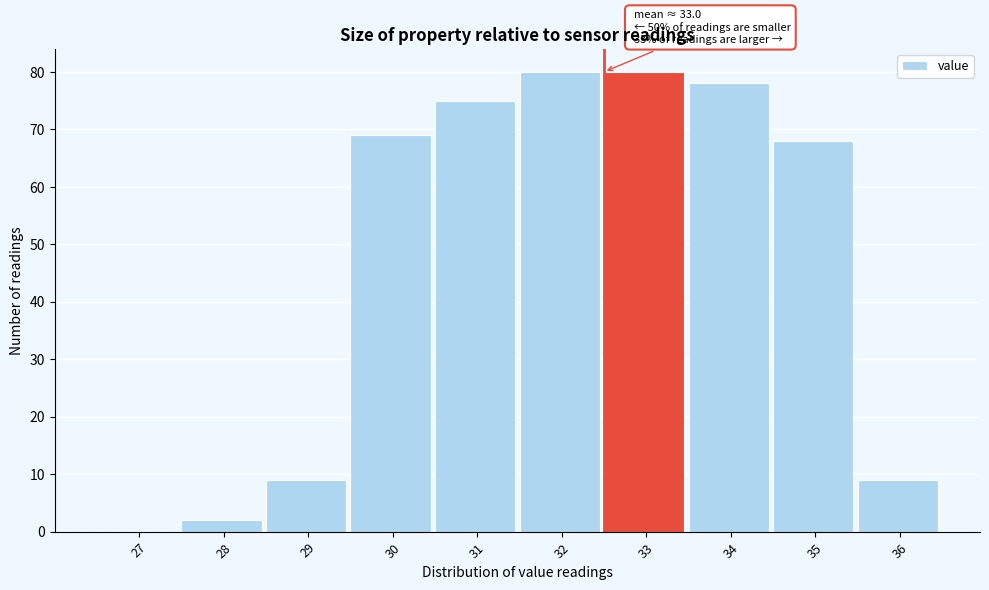

Reading right to left, transcribe all the data shown in this chart.

36=9	35=68	34=78	33=80	32=80	31=75	30=69	29=9	28=2	27=0